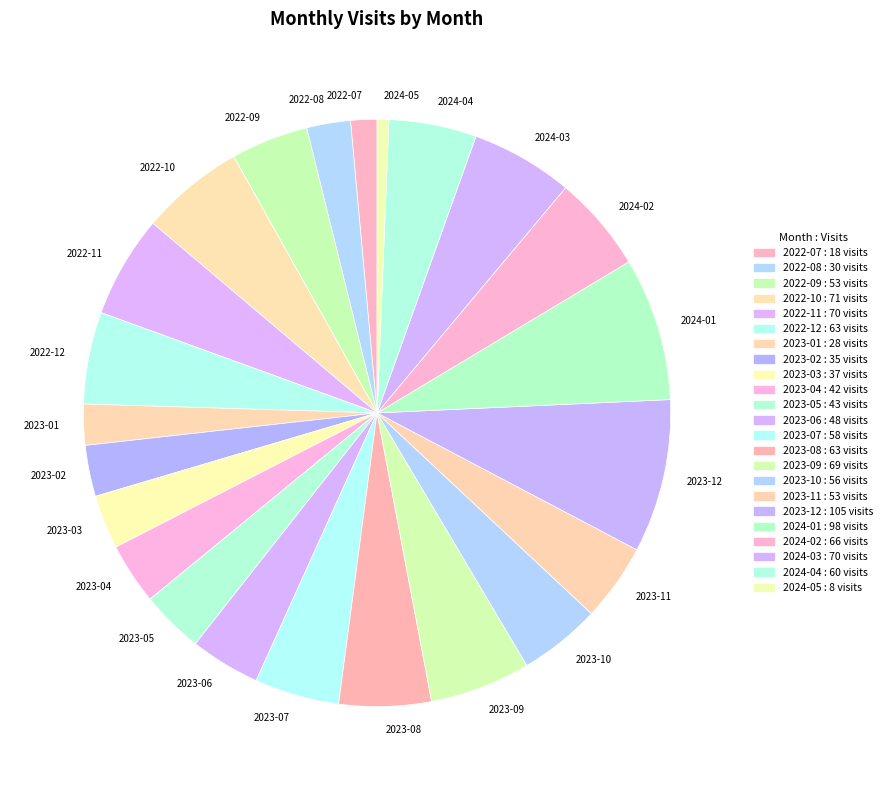

Which slice is the smallest?

2024-05